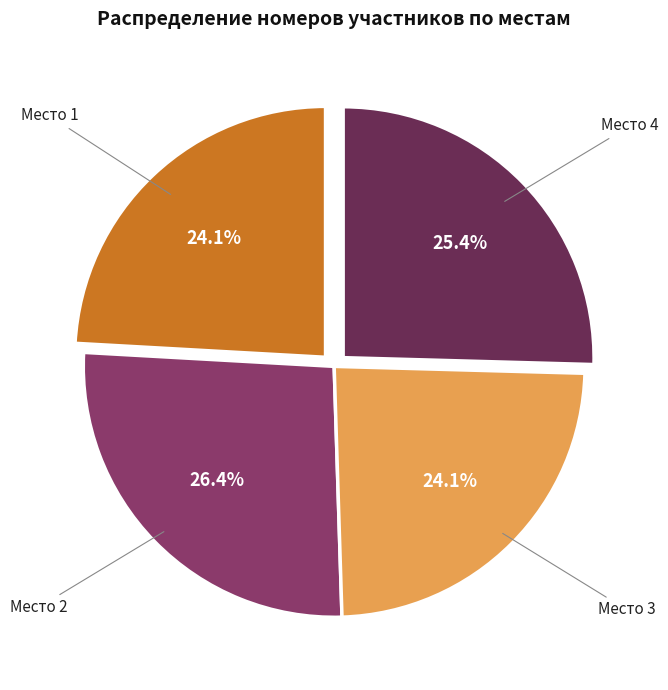

Count the number of slices in the pie.

4